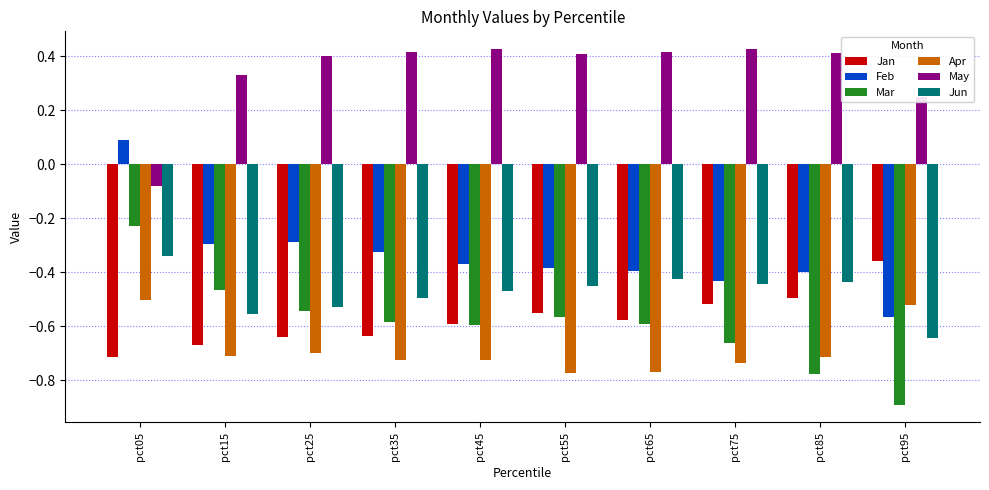

Where is May nearest to the value 0?

pct05